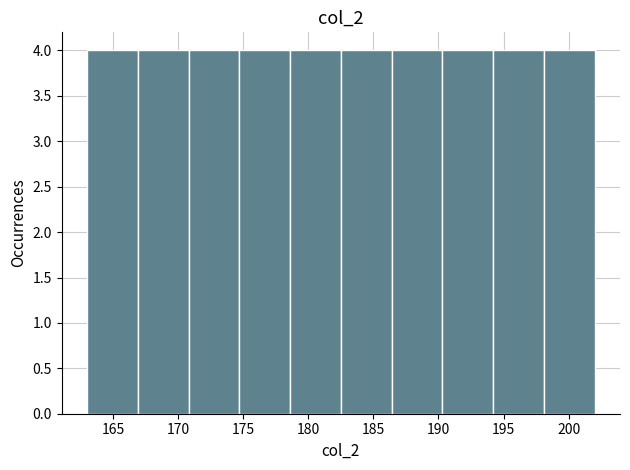

Reading left to right, transcribe this chart: for each bar, give the range it covers on the x-axis and its height. Neither the bar edges nor the heights are printed on the chart, so give them approximately, as read against the axes.

163.0 to 166.9: 4
166.9 to 170.8: 4
170.8 to 174.7: 4
174.7 to 178.6: 4
178.6 to 182.5: 4
182.5 to 186.4: 4
186.4 to 190.3: 4
190.3 to 194.2: 4
194.2 to 198.1: 4
198.1 to 202.0: 4